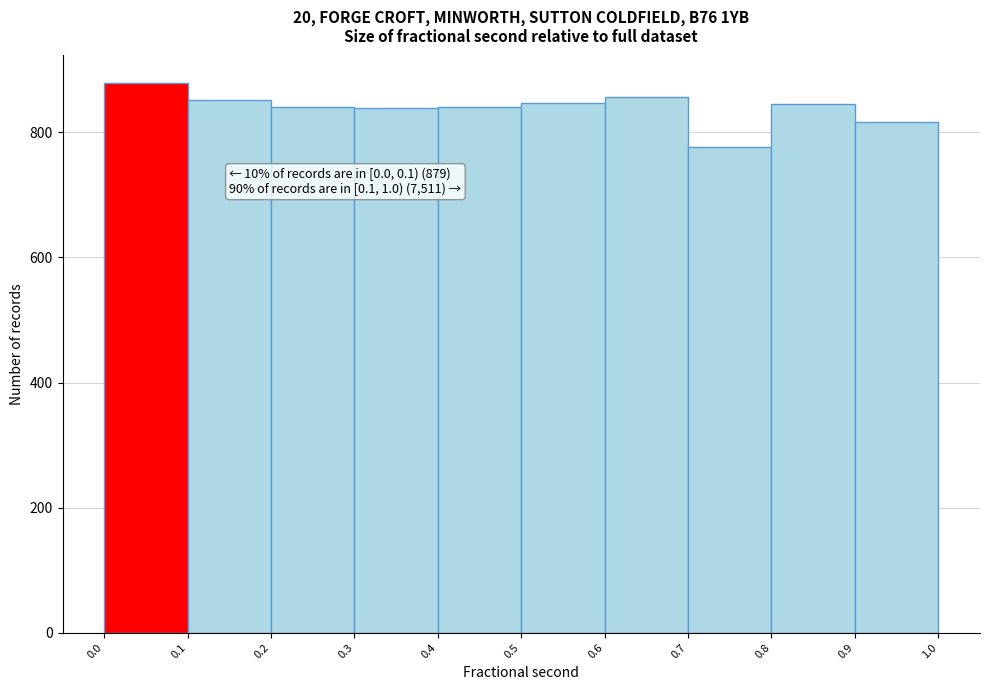

Which range on the x-axis has the tallest bar?

0.0 to 0.1